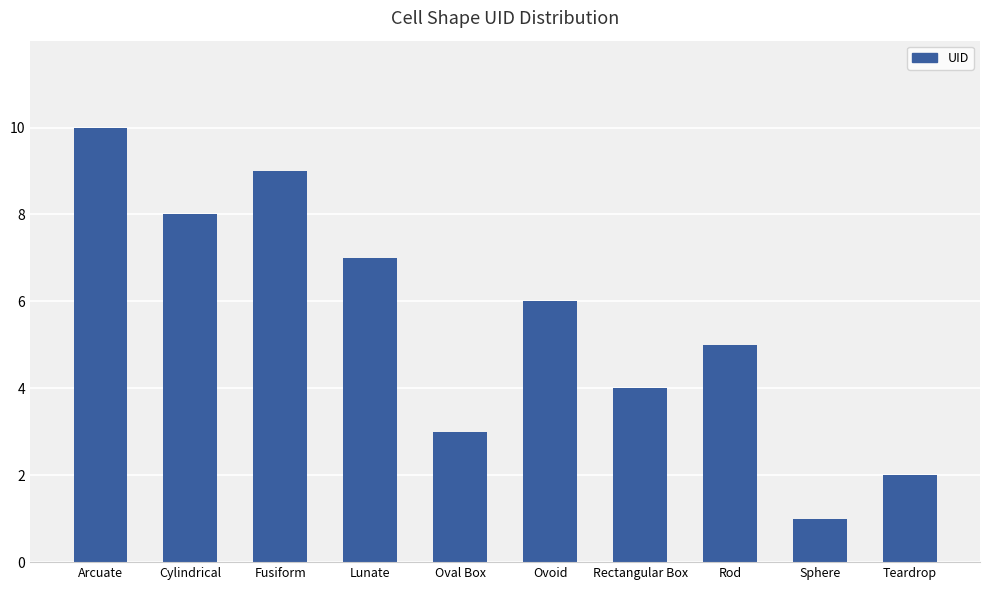

What is the label of the 5th bar from the right?

Ovoid